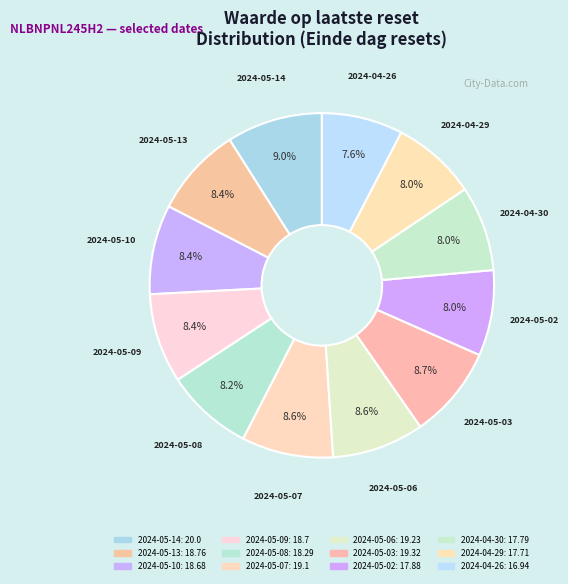

Is it true that 2024-05-10 is 8% of the pie?

True